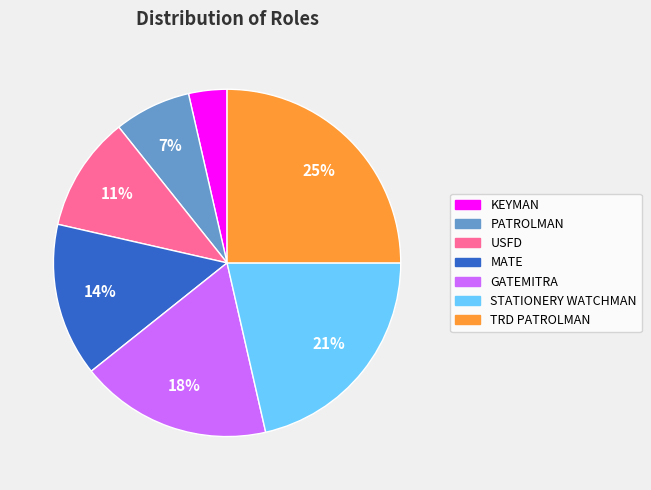

Is there a majority slice in this chart?

No